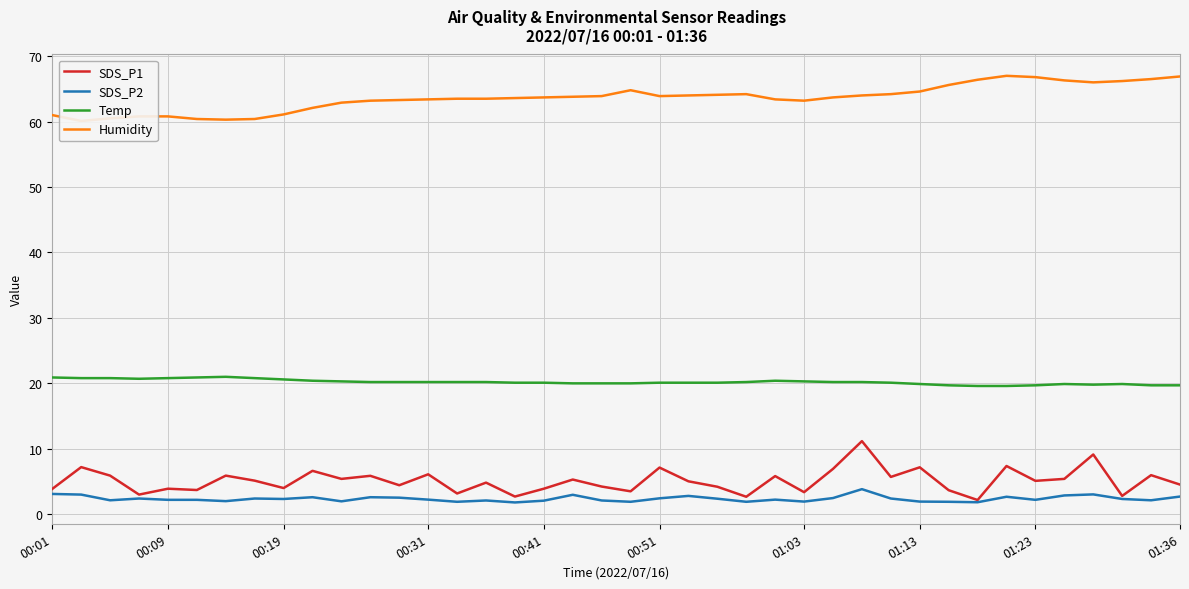

True or false: Temp and SDS_P1 intersect in this chart.

False